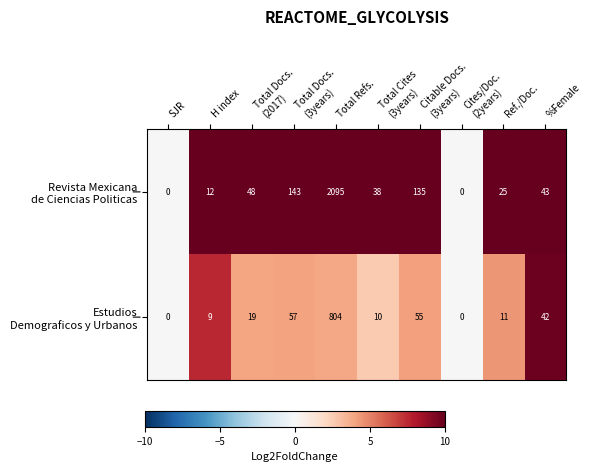

What is the difference between the highest and lowest values at Total Refs.?

1291